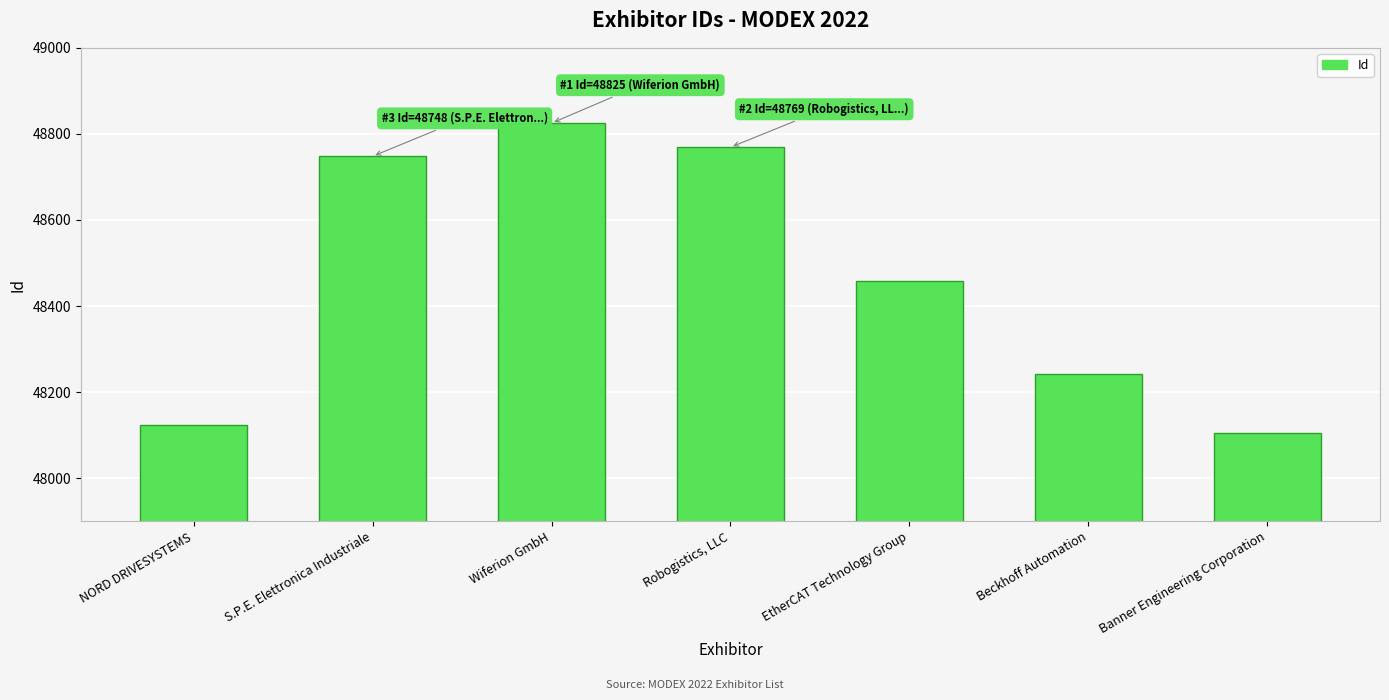

What is the average value?

48468